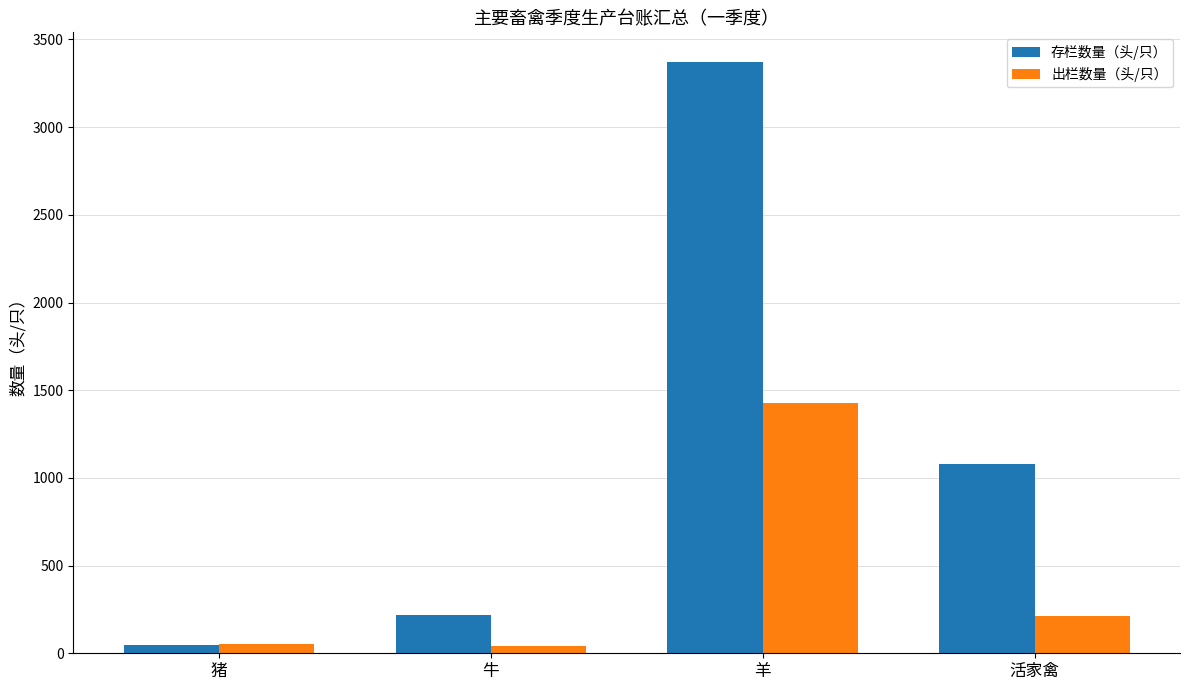

What is the difference between the highest and lowest values at 牛?

182